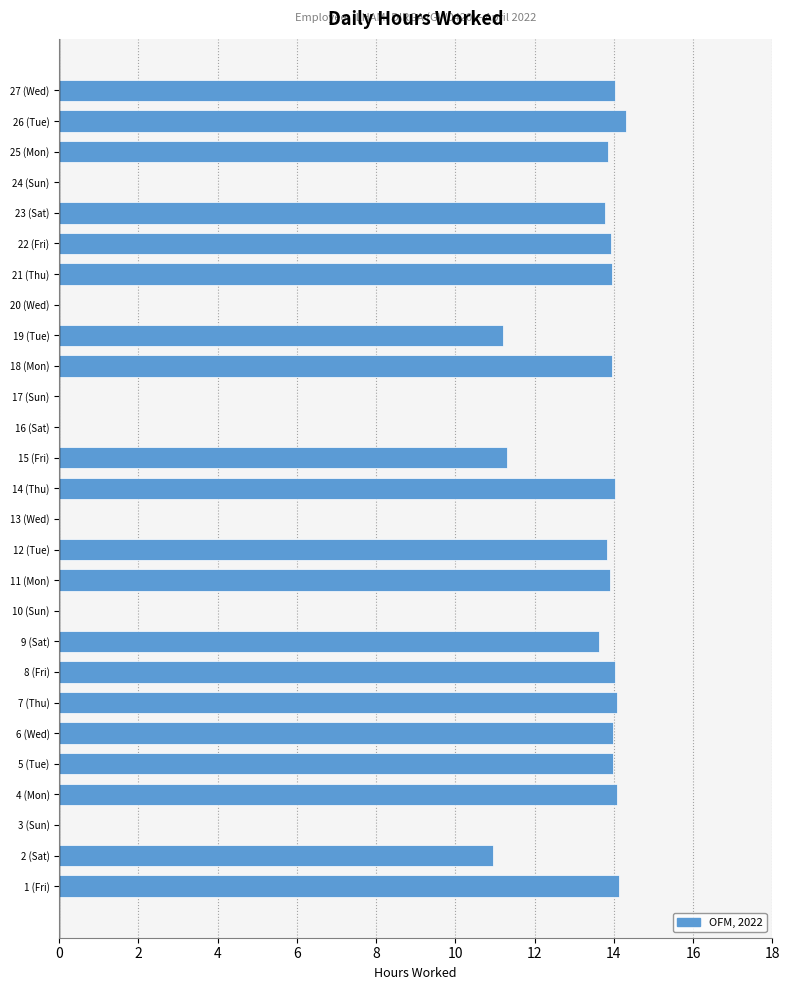

What is the approximate value at 8 (Fri)?

14.0